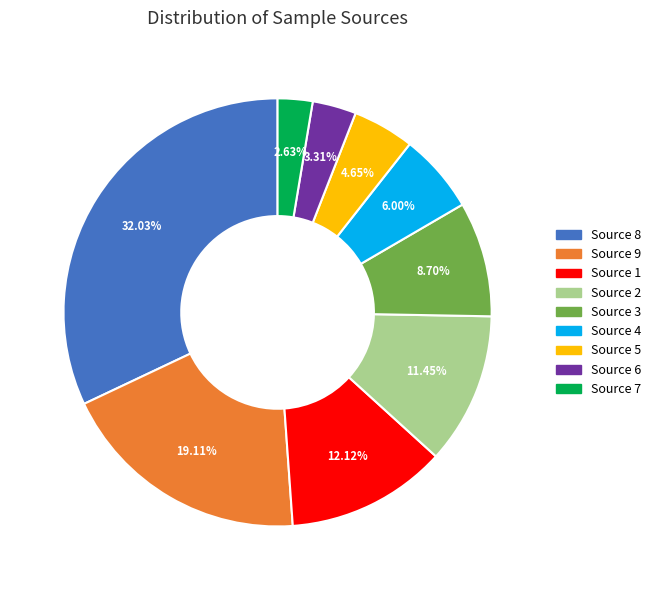

Is there any slice that represents more than half of the pie?

No